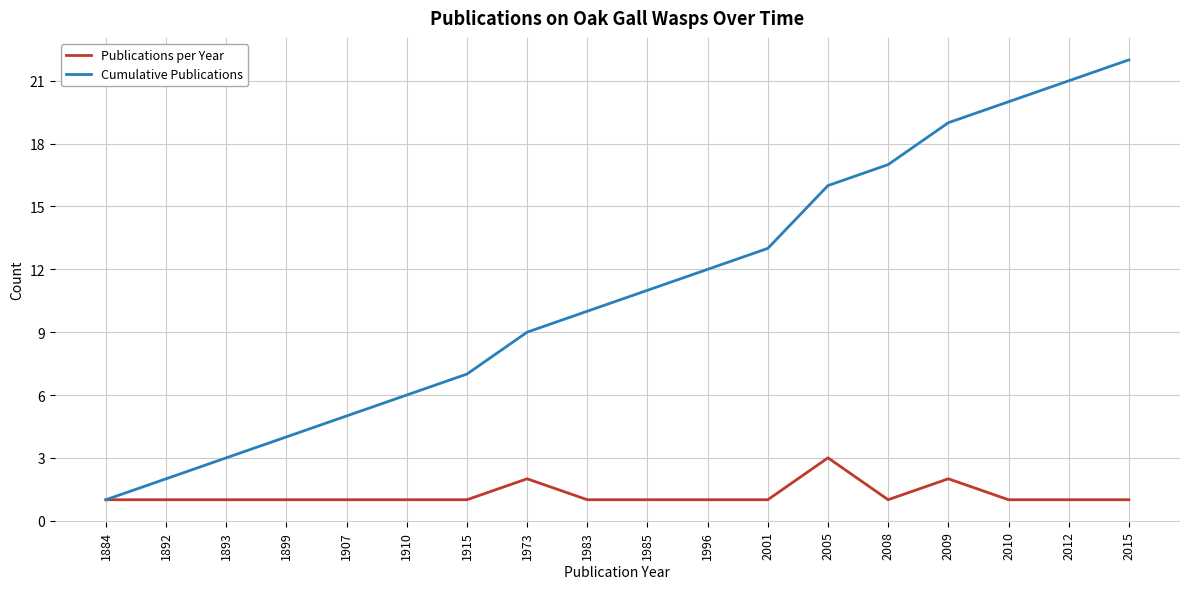

Reading left to right, list all the values displayed in this chart.

Publications per Year: 1	1	1	1	1	1	1	2	1	1	1	1	3	1	2	1	1	1
Cumulative Publications: 1	2	3	4	5	6	7	9	10	11	12	13	16	17	19	20	21	22